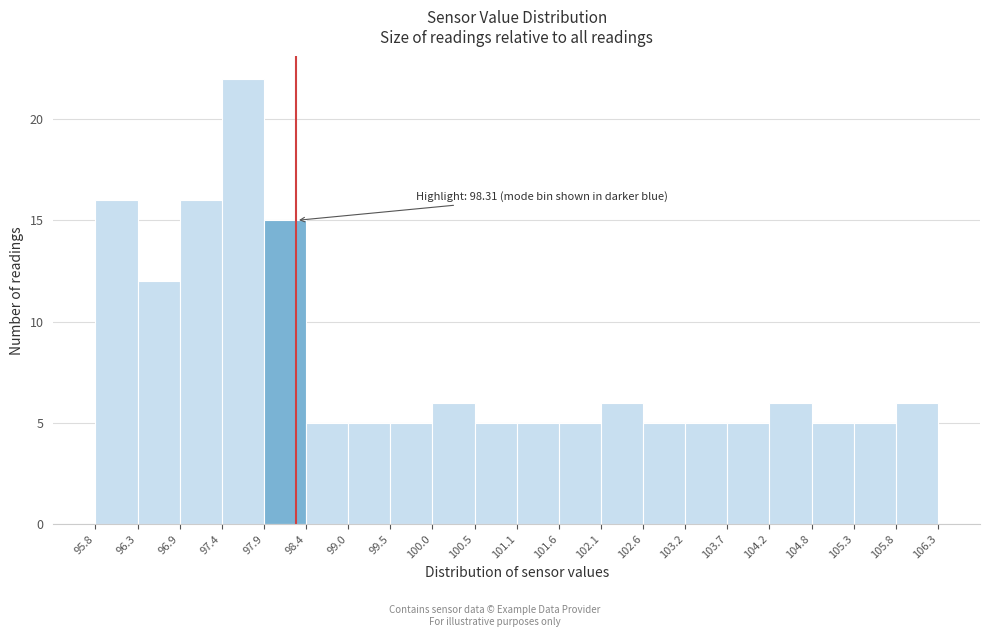

Over which range of the x-axis is the bar tallest?

97.4 to 97.9